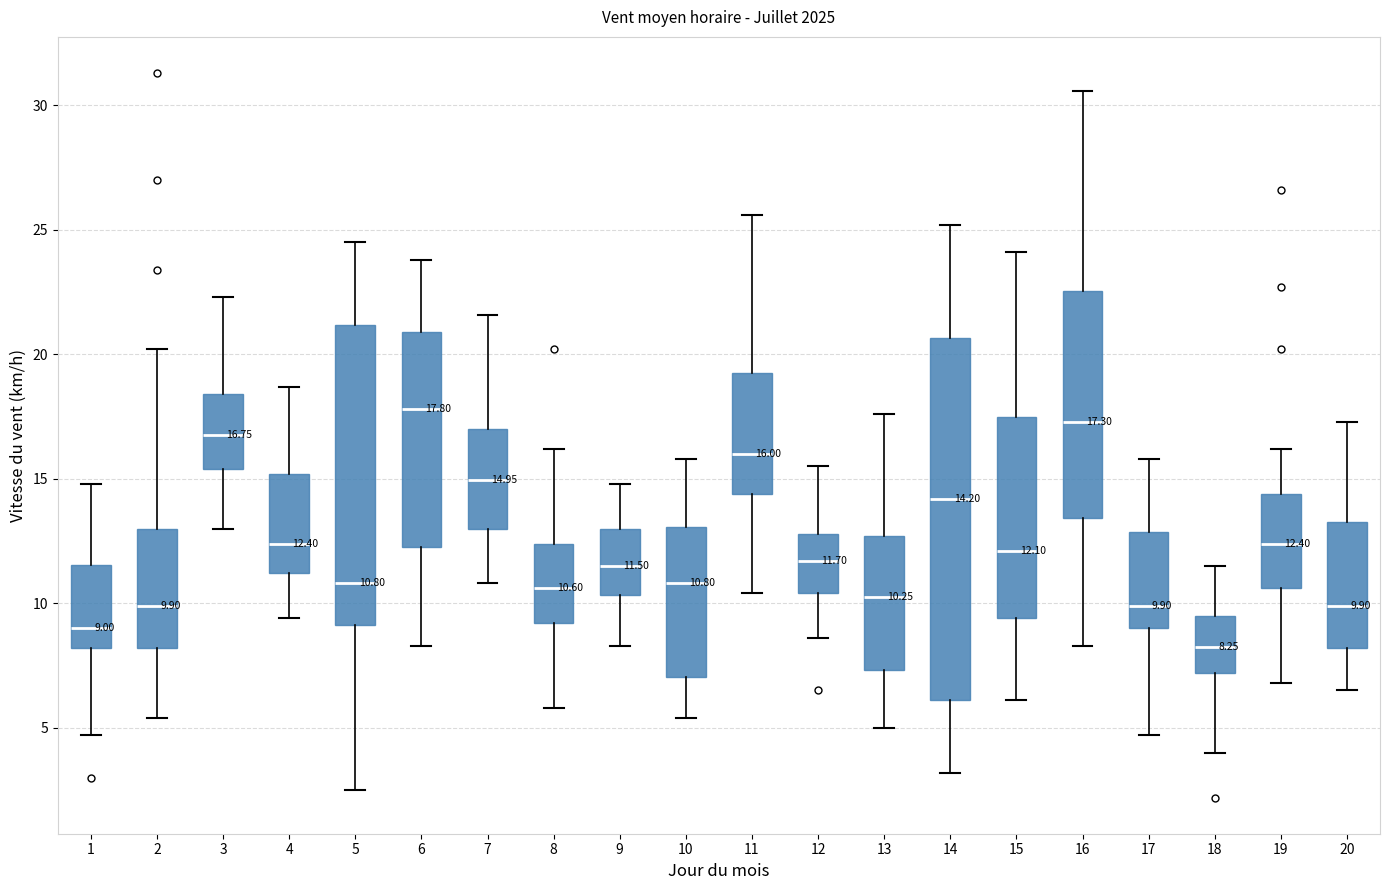

Which box is the tallest, from its lower edge to its upper edge?

14